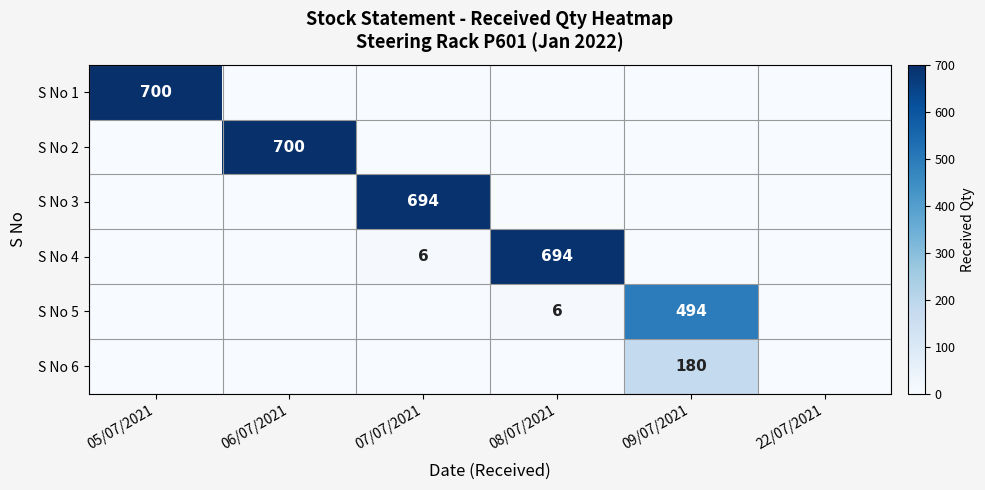

True or false: S No 2 has a value of 700 at 06/07/2021.

True